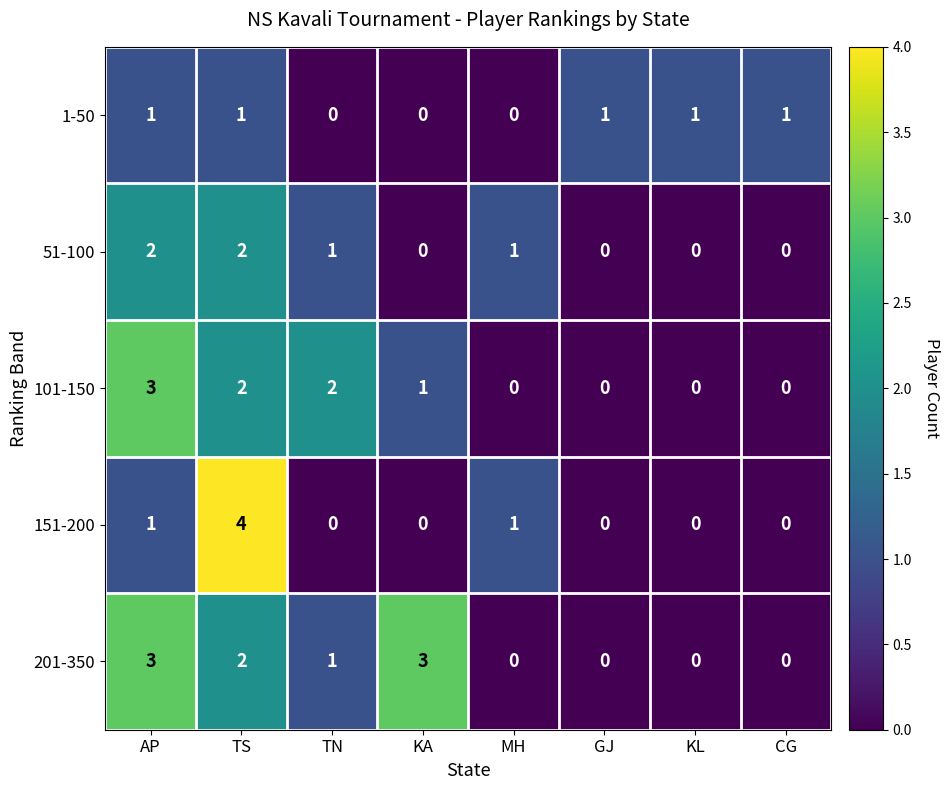

How many distinct data groups are displayed?

5